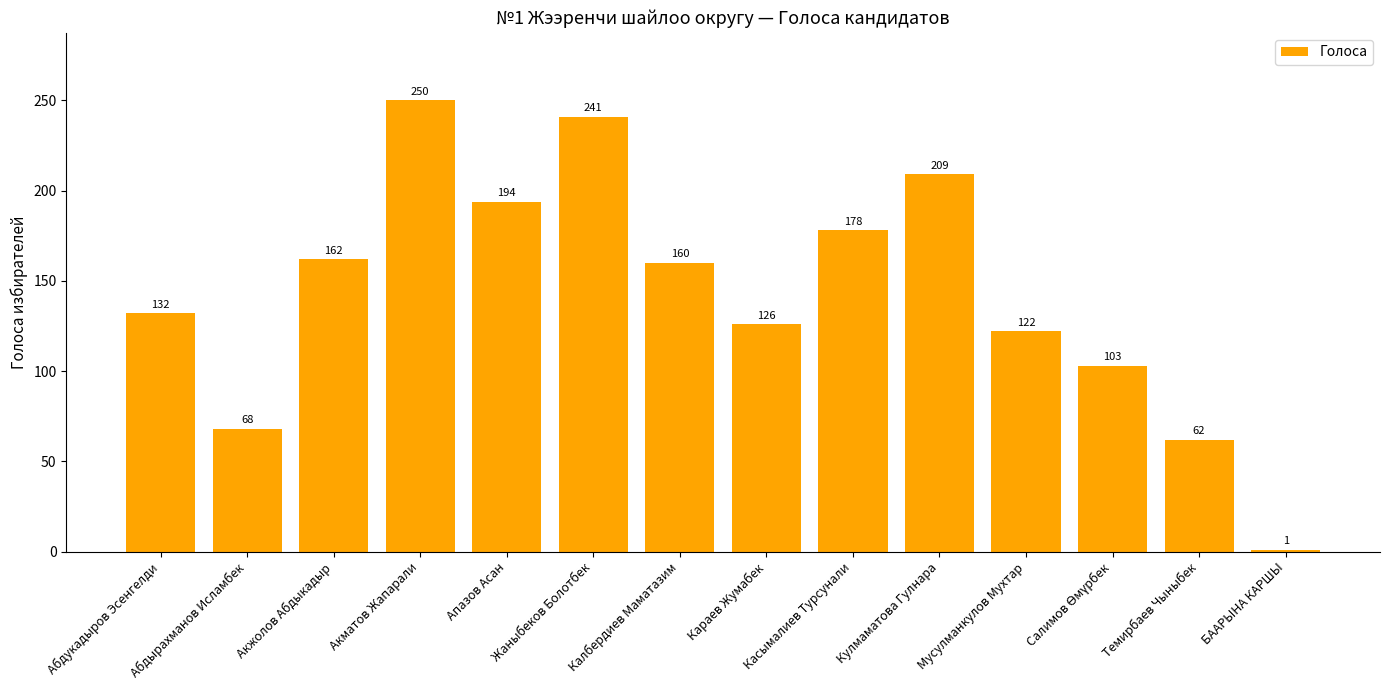

Reading left to right, extract all data points from this chart.

132	68	162	250	194	241	160	126	178	209	122	103	62	1